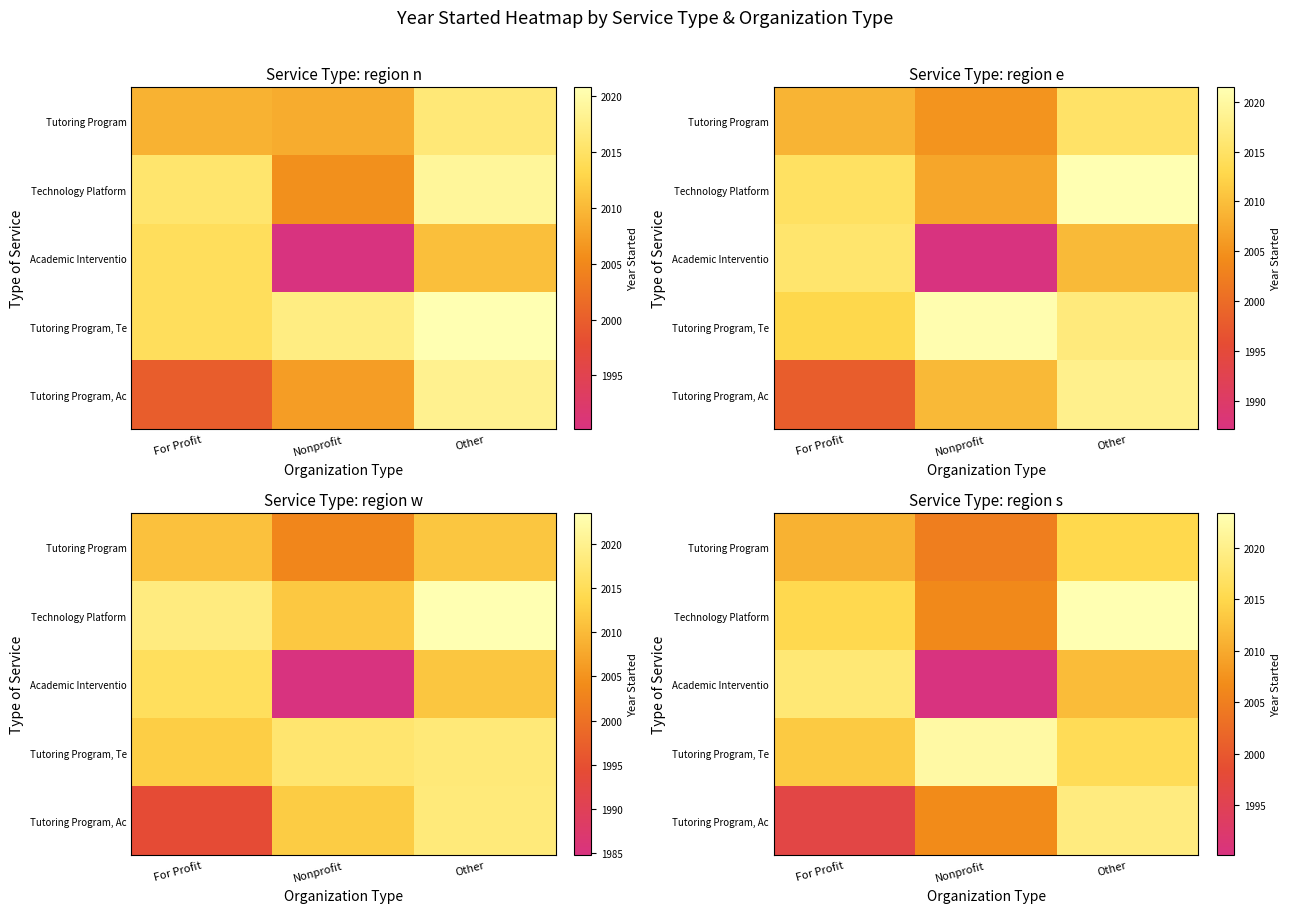

How many series are shown in this chart?

5